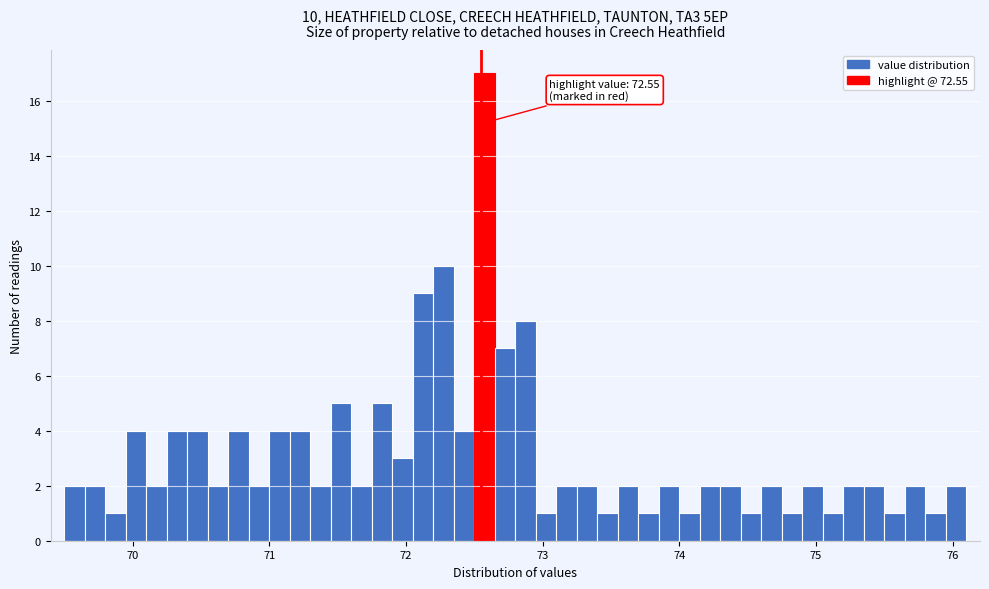

Read against the x-axis, roughly where is the centre of the tallest bar?

72.6